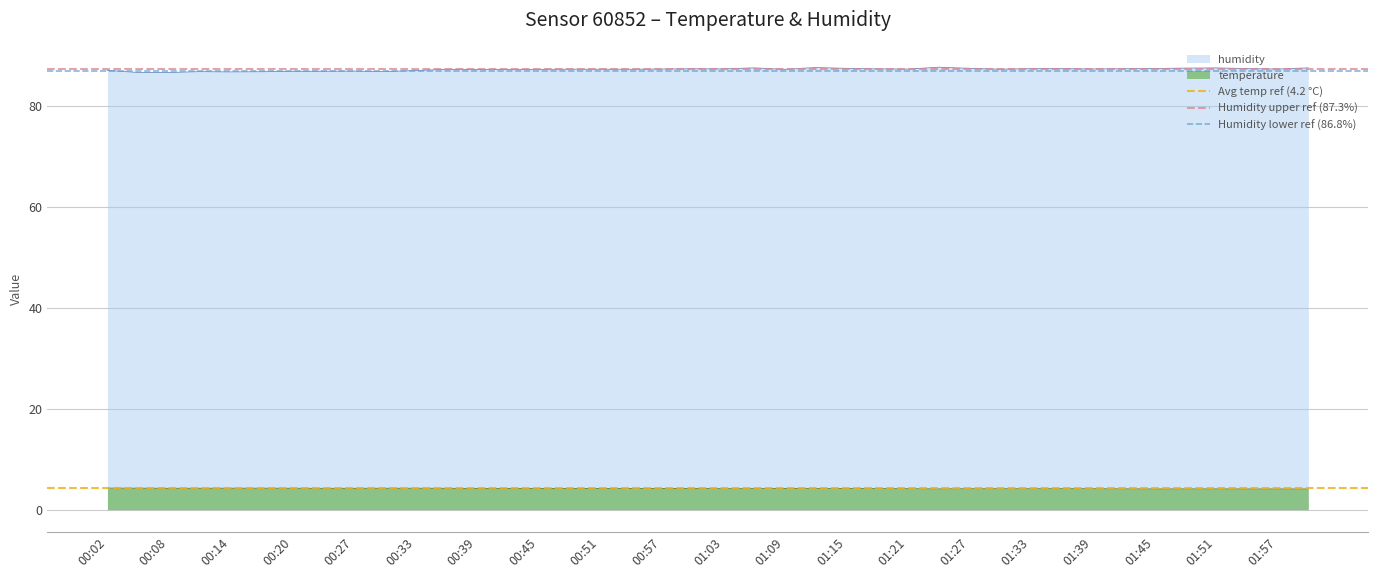

What is the minimum value for temperature?

4.1